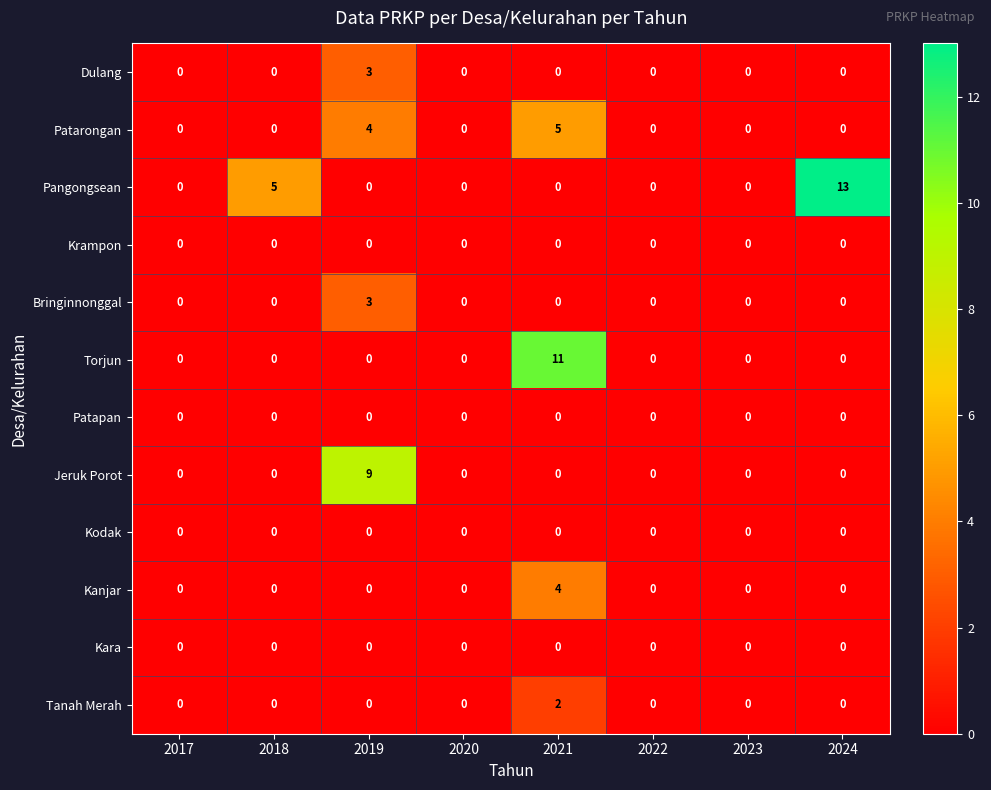

At how many categories does at least one series exceed 4?

4